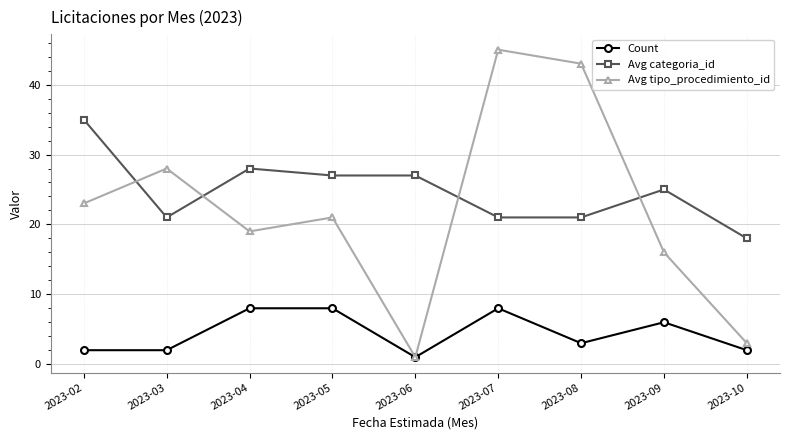

Where does the Count series first go above 3?

2023-04